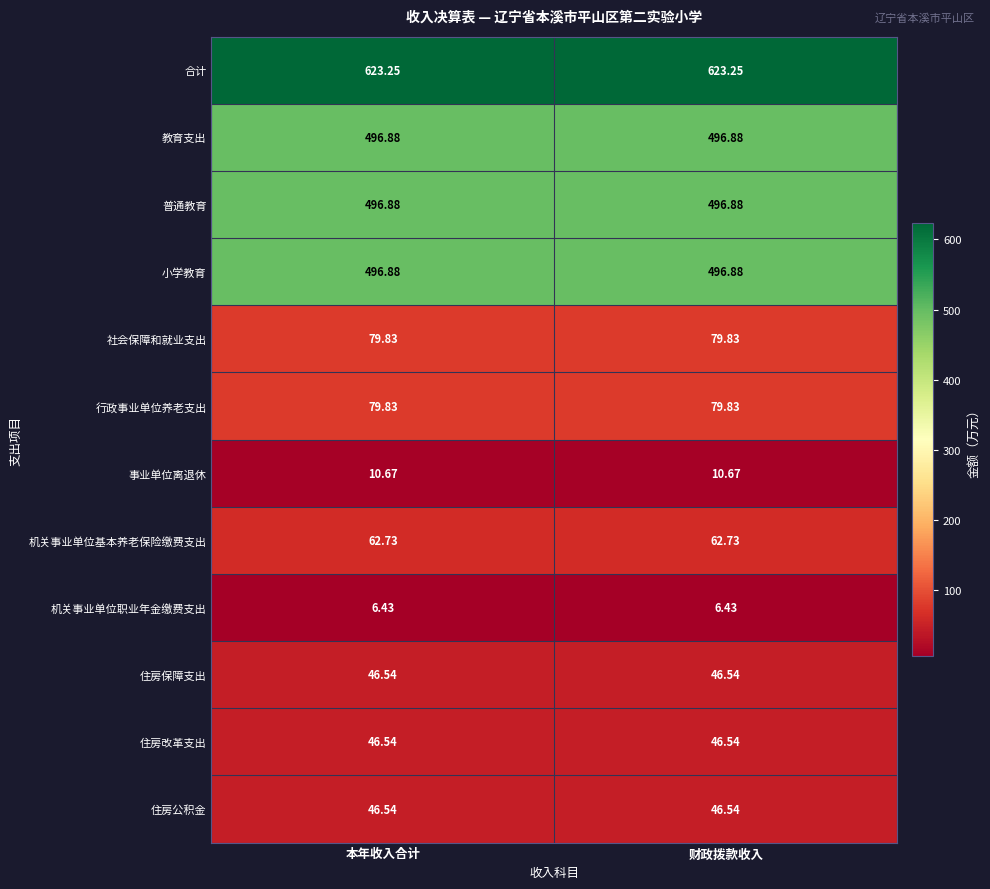

Is the value of 住房公积金 at 财政拨款收入 greater than the value of 教育支出 at 本年收入合计?

No